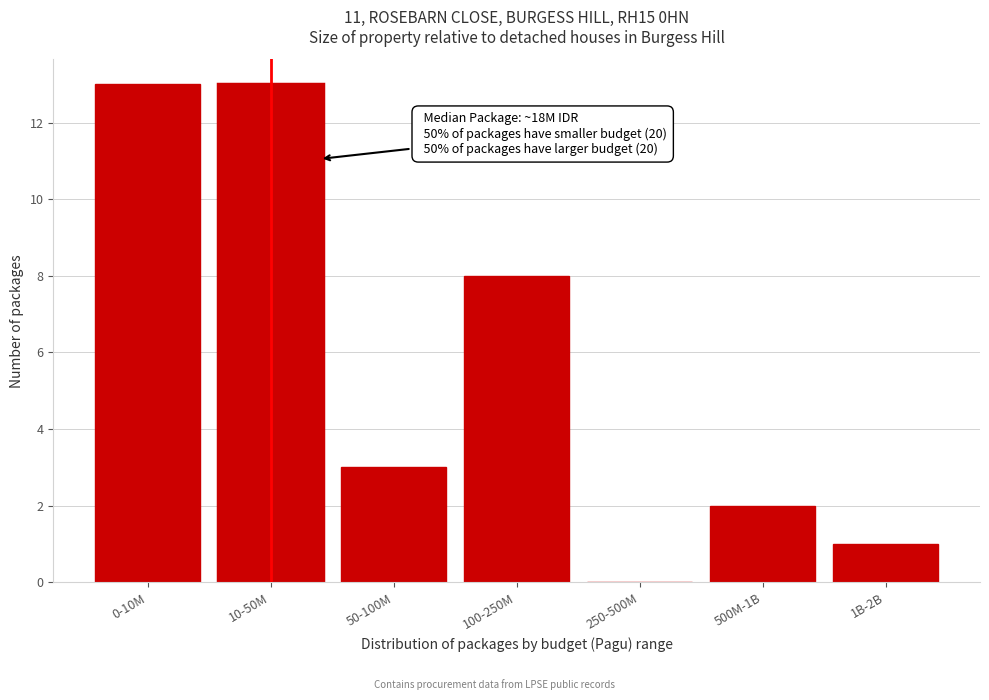

Reading right to left, transcribe all the data shown in this chart.

1B-2B=1	500M-1B=2	250-500M=0	100-250M=8	50-100M=3	10-50M=13	0-10M=13